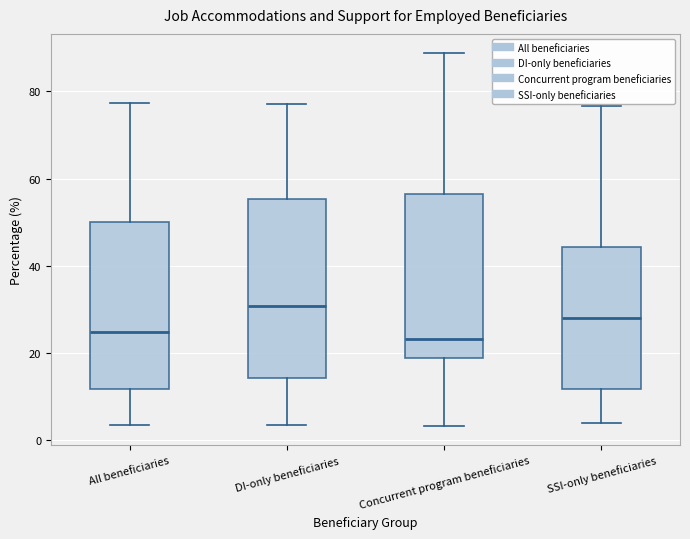

Where is the upper edge of the box for Concurrent program beneficiaries on the y-axis? The values are not printed on the chart, so give them approximately, as read against the axis.

56